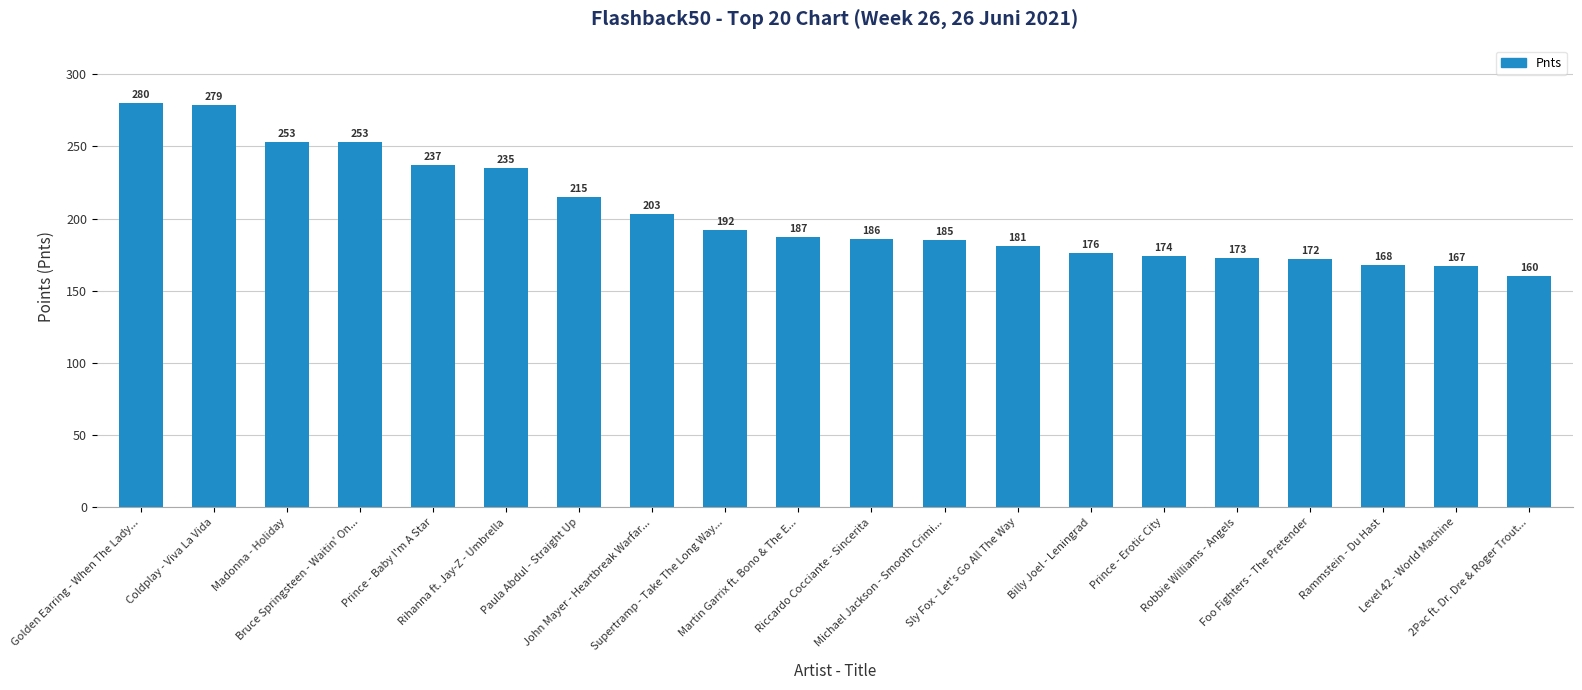

Between Riccardo Cocciante - Sincerita and Rihanna ft. Jay-Z - Umbrella, which is larger?

Rihanna ft. Jay-Z - Umbrella